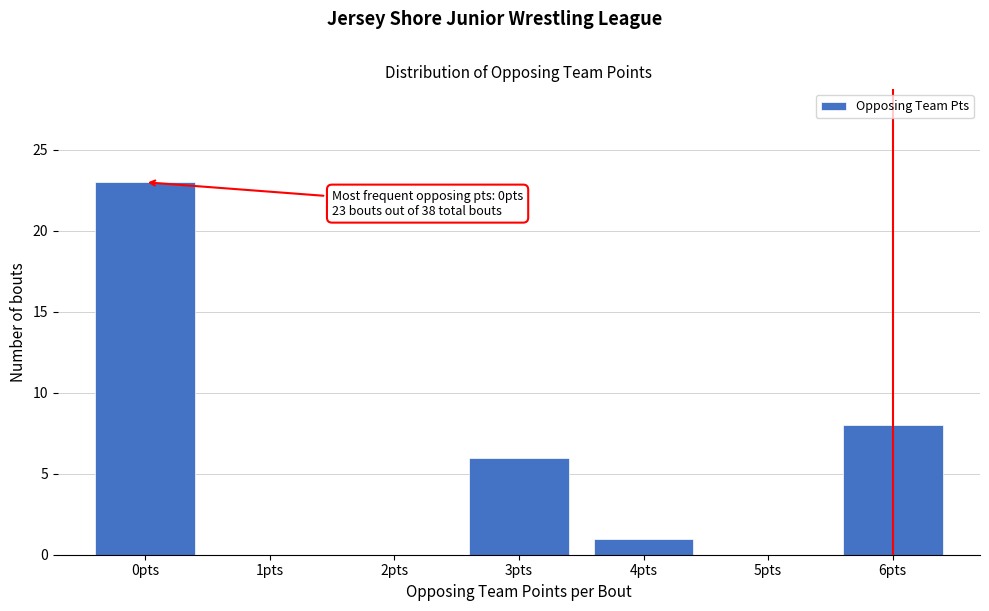

Reading left to right, transcribe all the data shown in this chart.

0pts=23	1pts=0	2pts=0	3pts=6	4pts=1	5pts=0	6pts=8